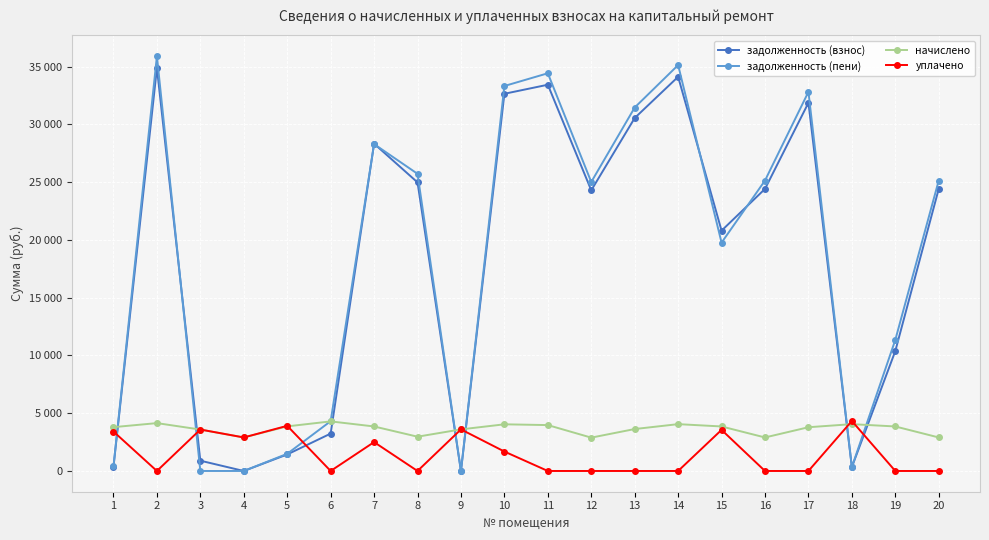

What are all the series names shown in the legend?

задолженность (взнос), задолженность (пени), начислено, уплачено